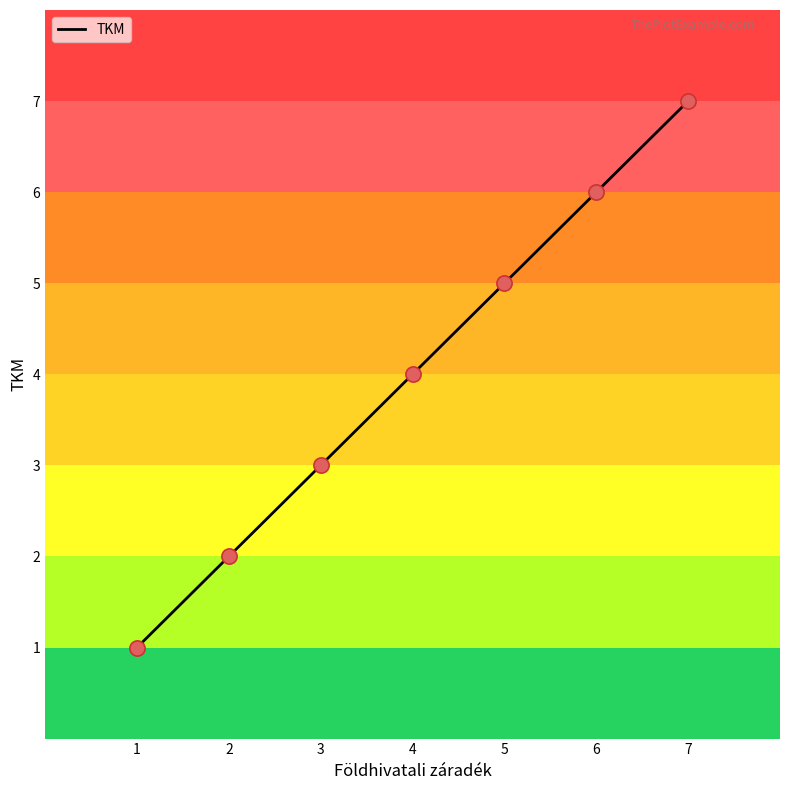

What is the change in value from 3 to 7?

+4